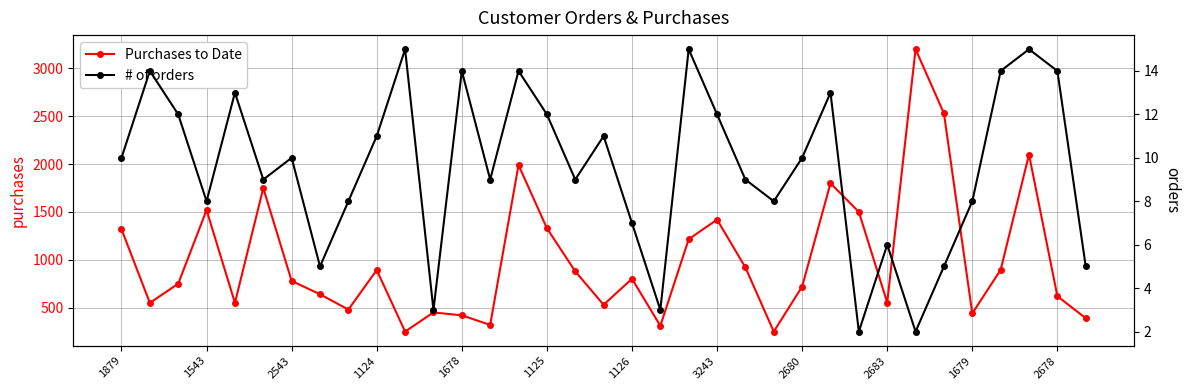

Is this an area chart (filled region under the line)?

No